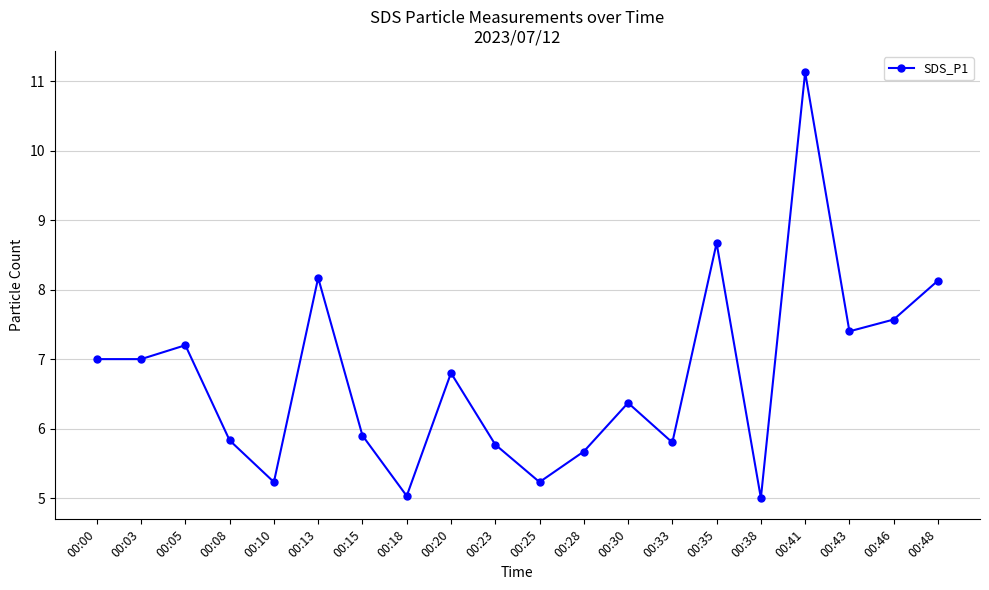

What is the value of the 11th point from the left?

5.2